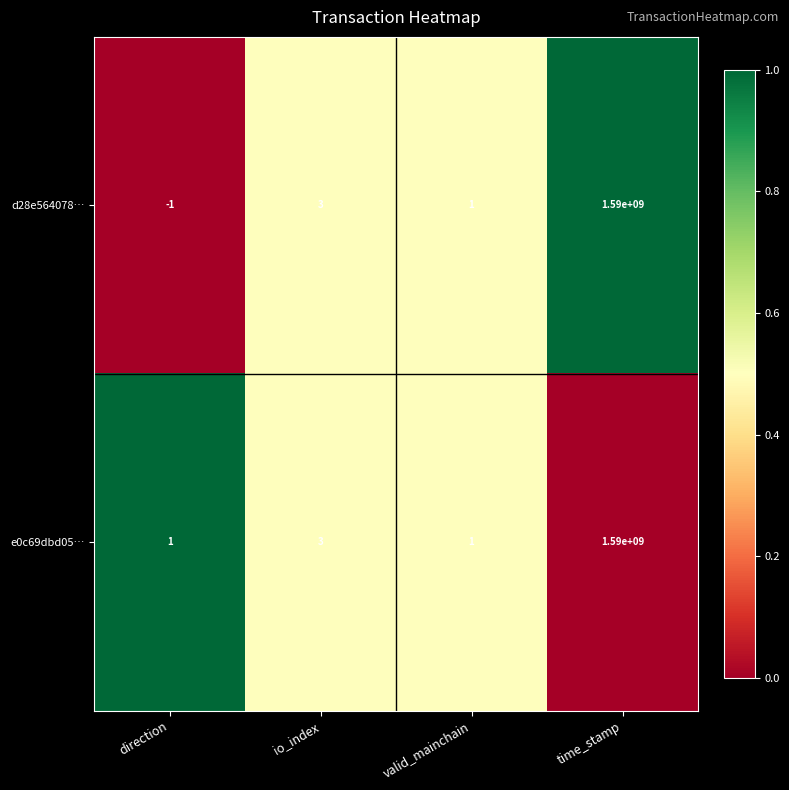

Which series has the widest spread of values?

d28e564078…